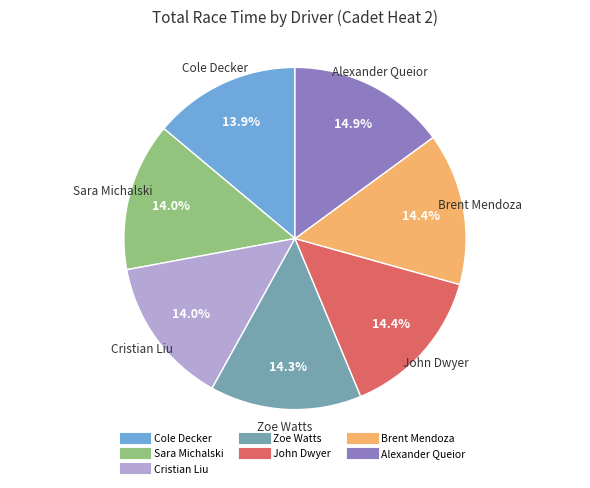

To the nearest percent, what percentage of the pie is Cole Decker?

14%